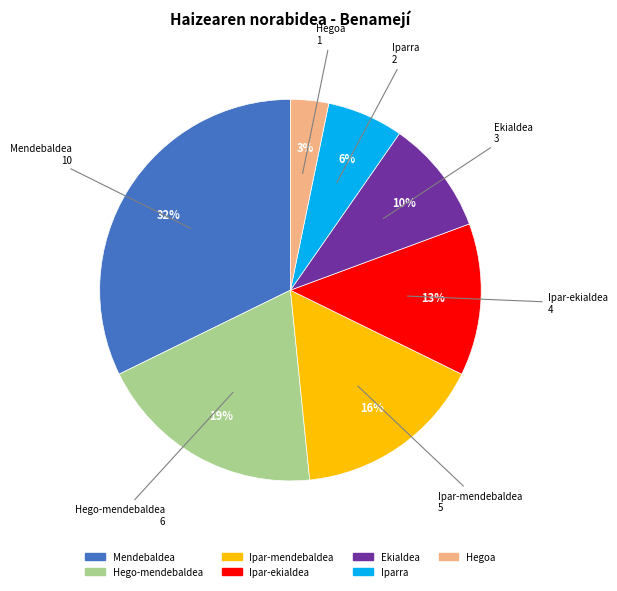

Between Ipar-ekialdea and Hegoa, which is larger?

Ipar-ekialdea